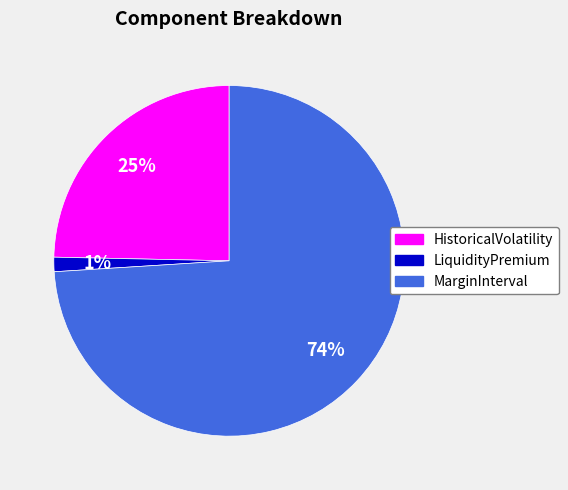

To the nearest percent, what is the average slice percentage?

33%